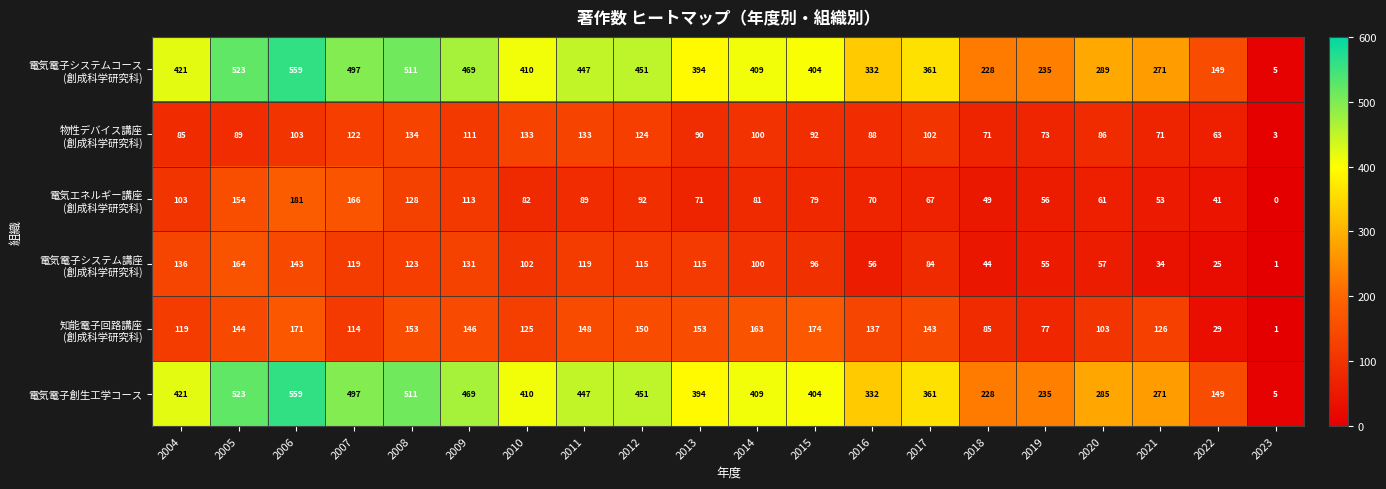

At which category is the sum across all series the highest?

2006